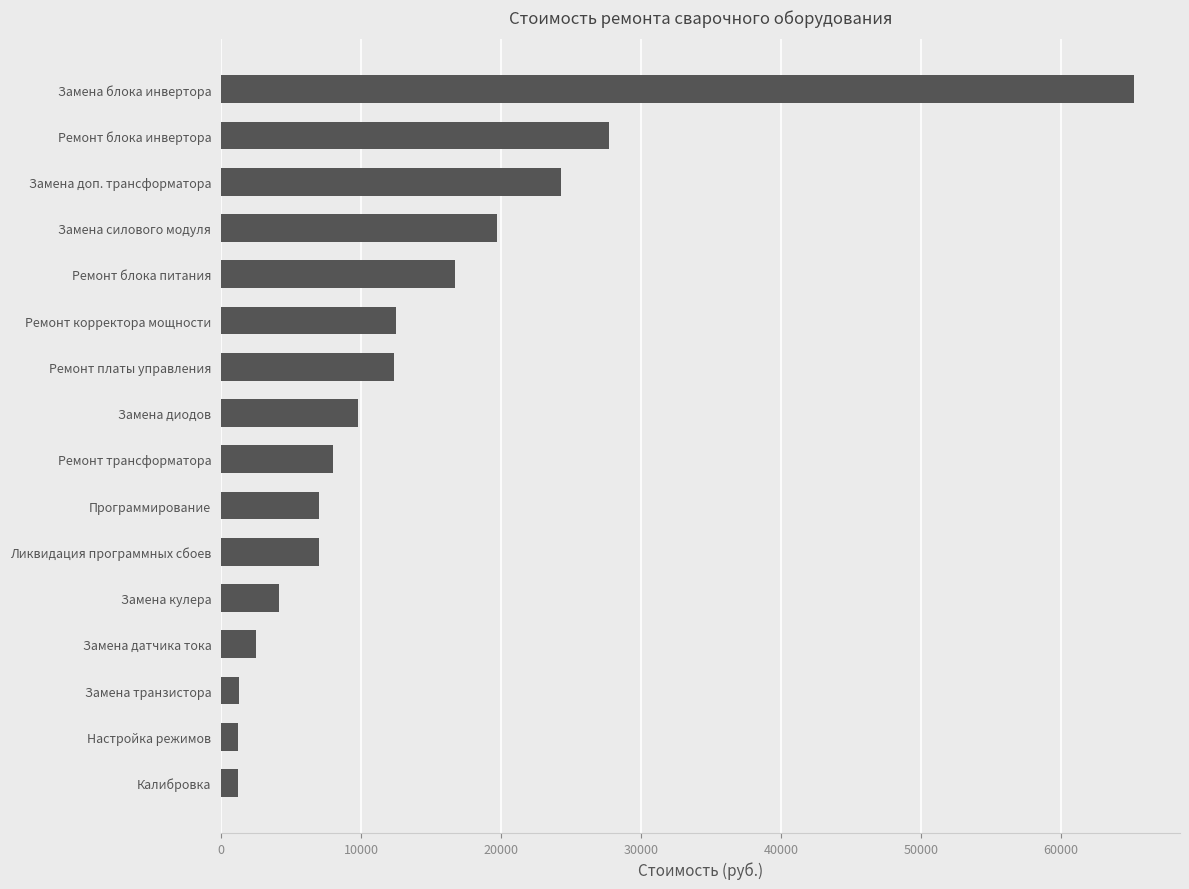

Which has a higher value, Ликвидация программных сбоев or Замена датчика тока?

Ликвидация программных сбоев